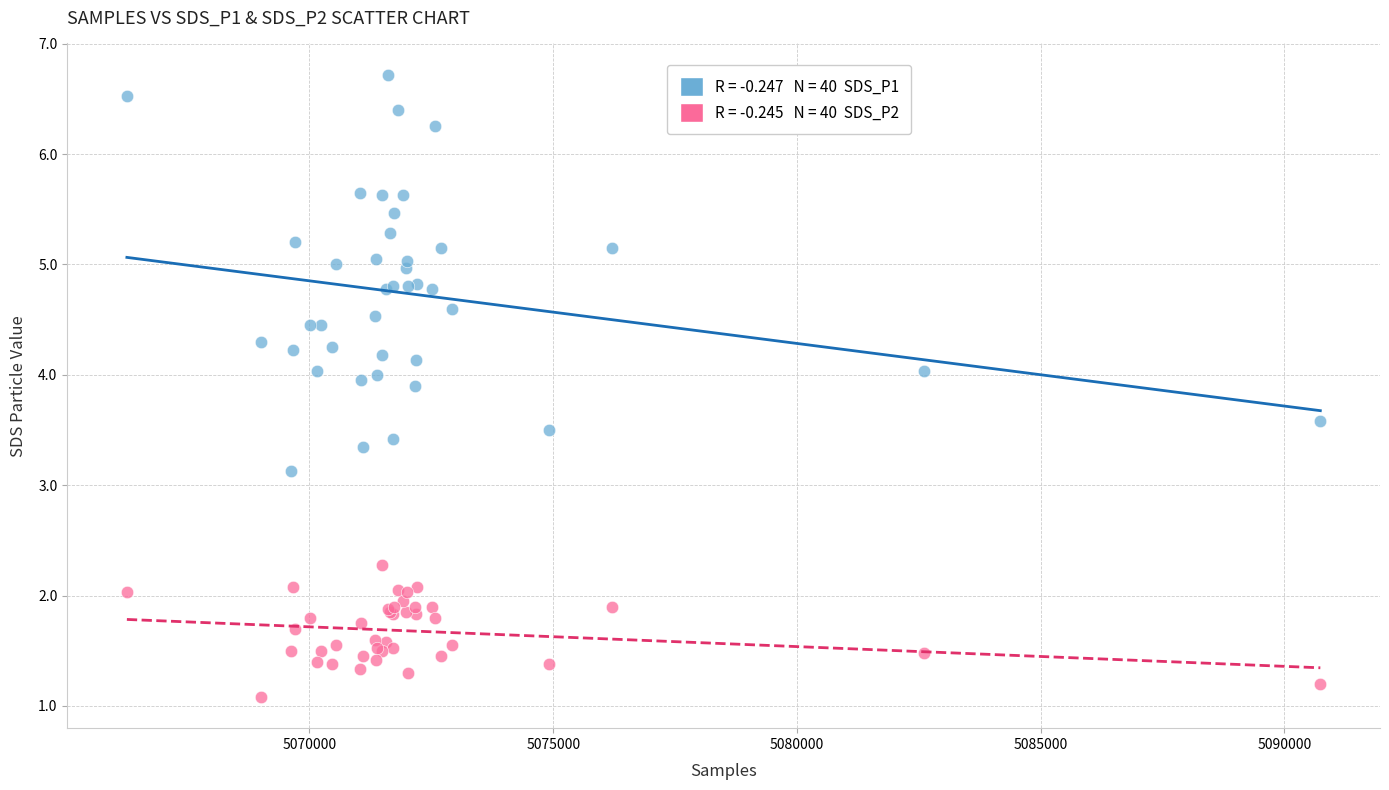

Across all series, what Y value is closest to 3?

3.1